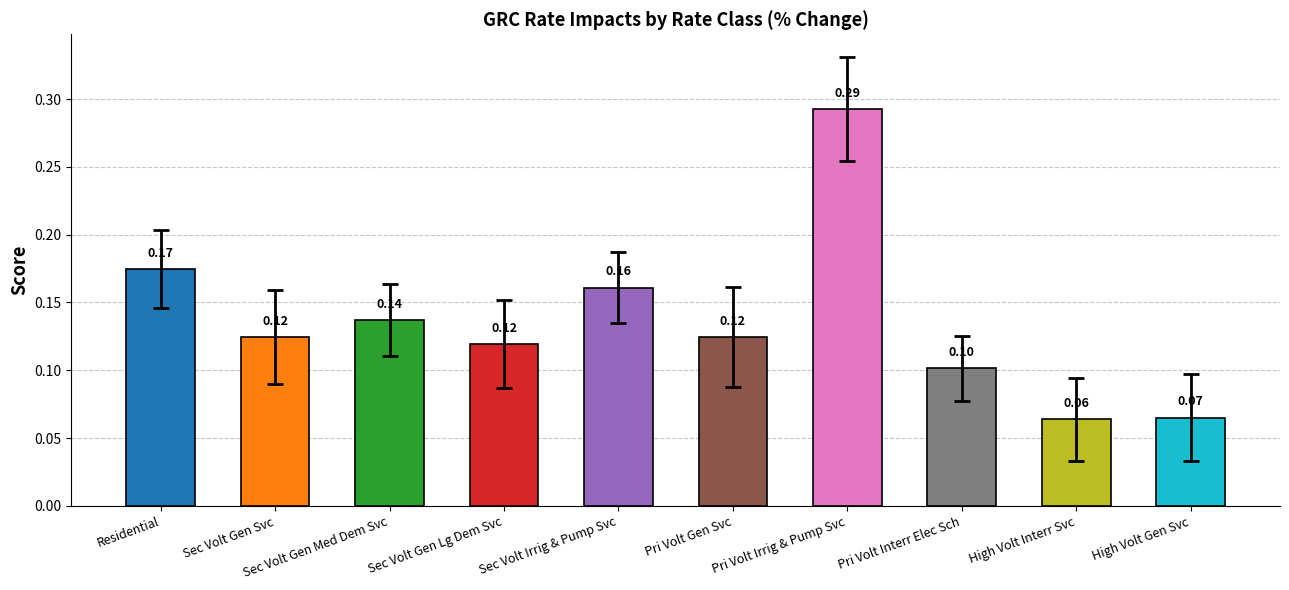

What is the value of the 8th bar from the left?

0.1